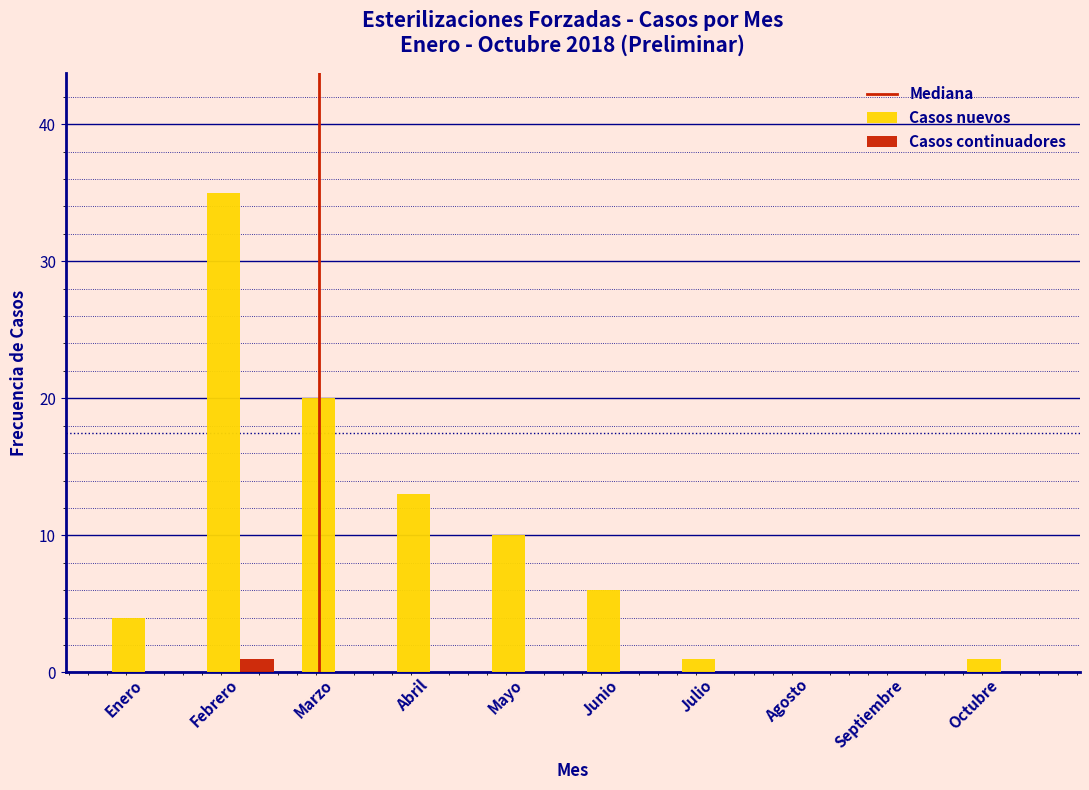

Reading left to right, what are all the values shown in this chart?

Casos nuevos: Enero=4	Febrero=35	Marzo=20	Abril=13	Mayo=10	Junio=6	Julio=1	Agosto=0	Septiembre=0	Octubre=1
Casos continuadores: Enero=0	Febrero=1	Marzo=0	Abril=0	Mayo=0	Junio=0	Julio=0	Agosto=0	Septiembre=0	Octubre=0